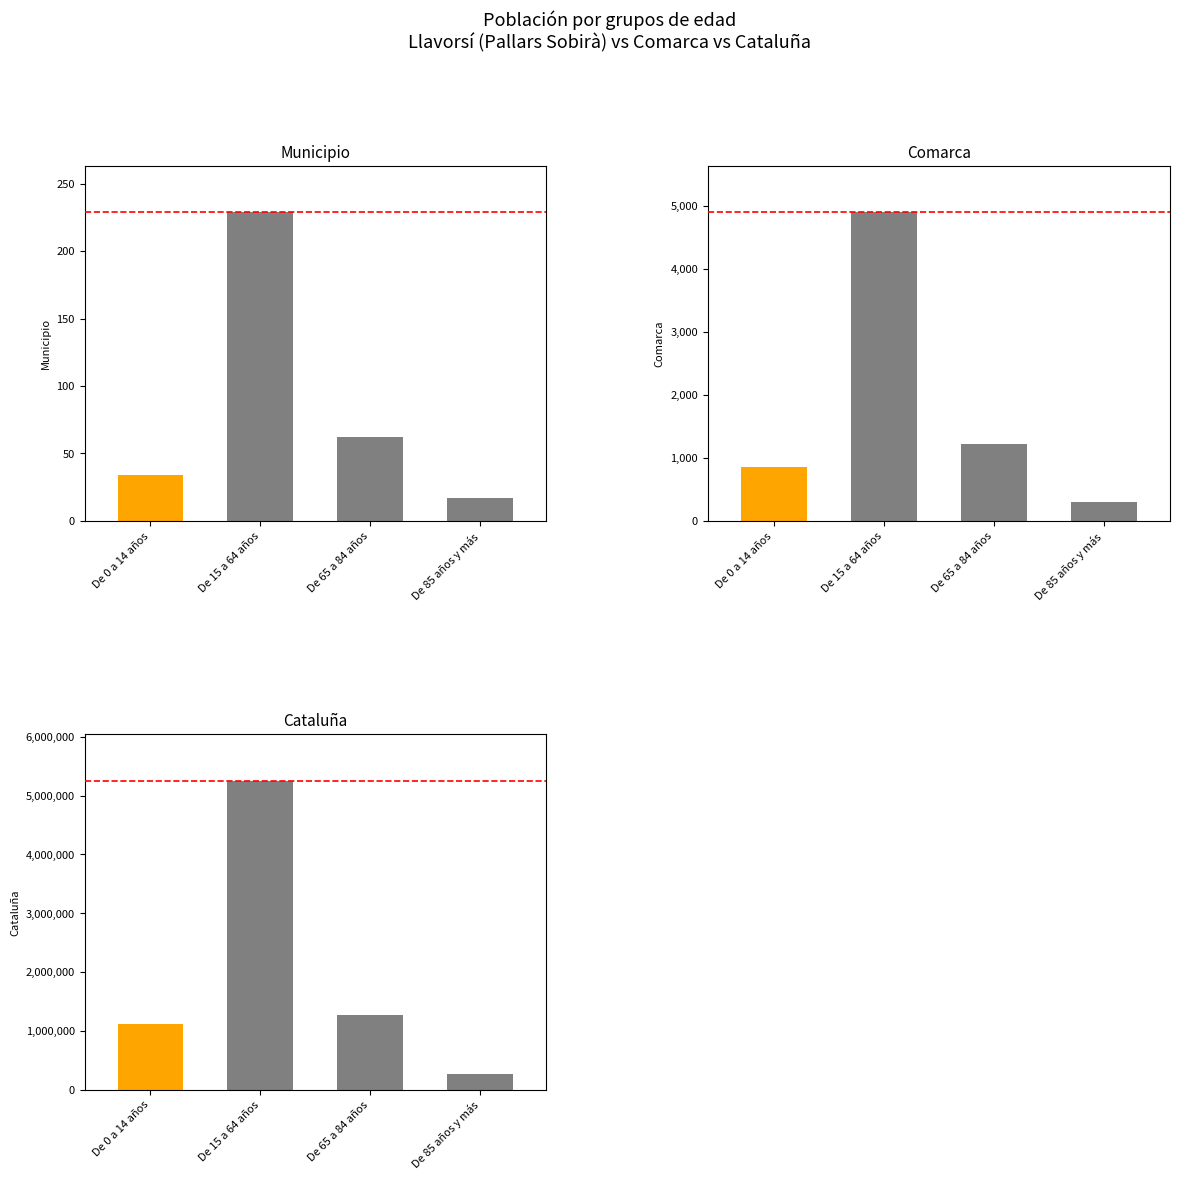

The Cataluña series shows 1707866 at De 65 a 84 años. True or false?

False